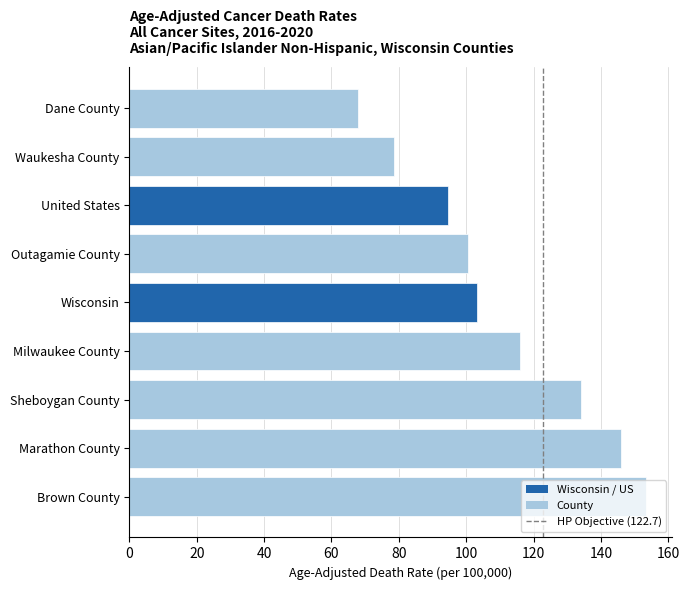

The value at Waukesha County is 42.9. True or false?

False